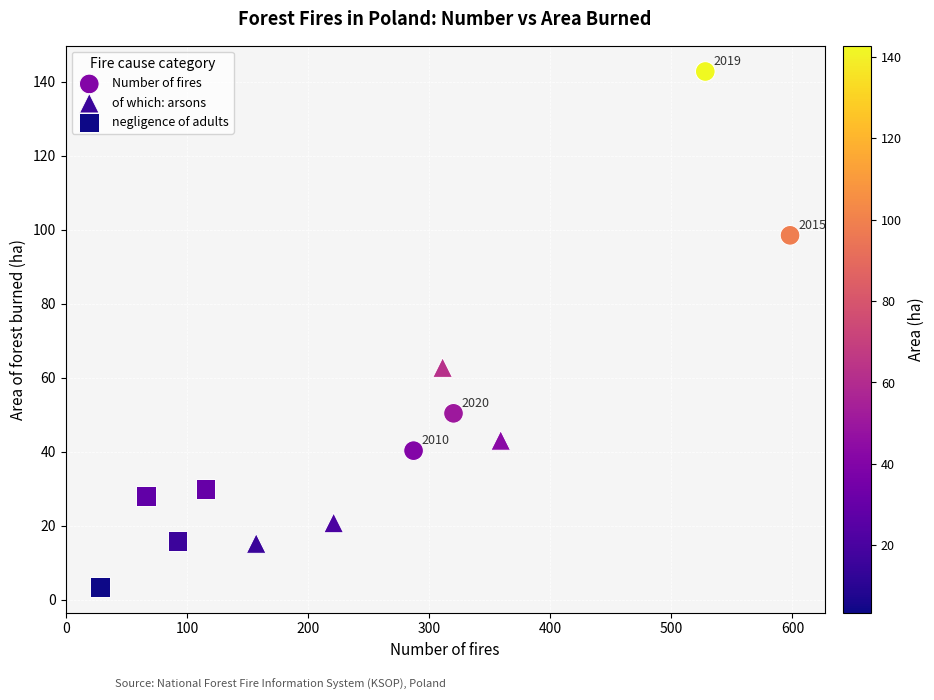

Which series contains the highest Y value?

Number of fires